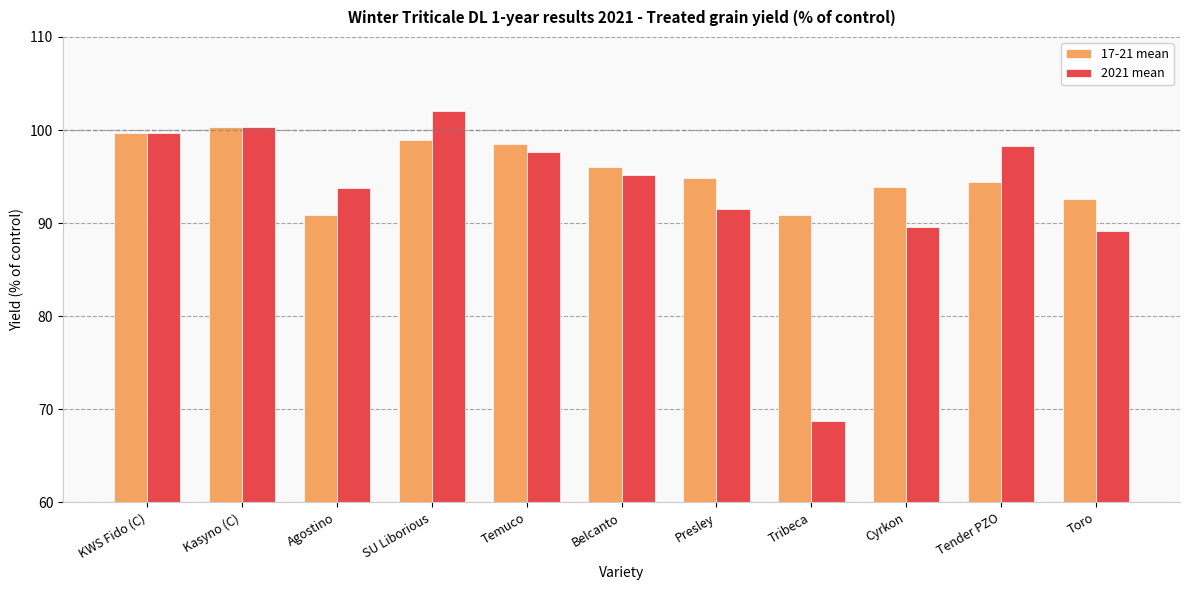

What is the maximum value for 2021 mean?

102.0